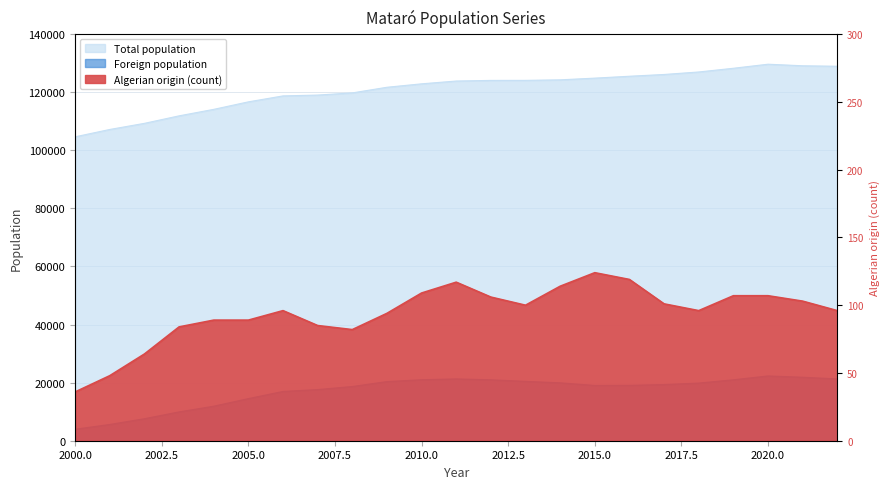

Is the value of Algerian origin (count) at 2015 greater than the value of Foreign population at 2009?

No